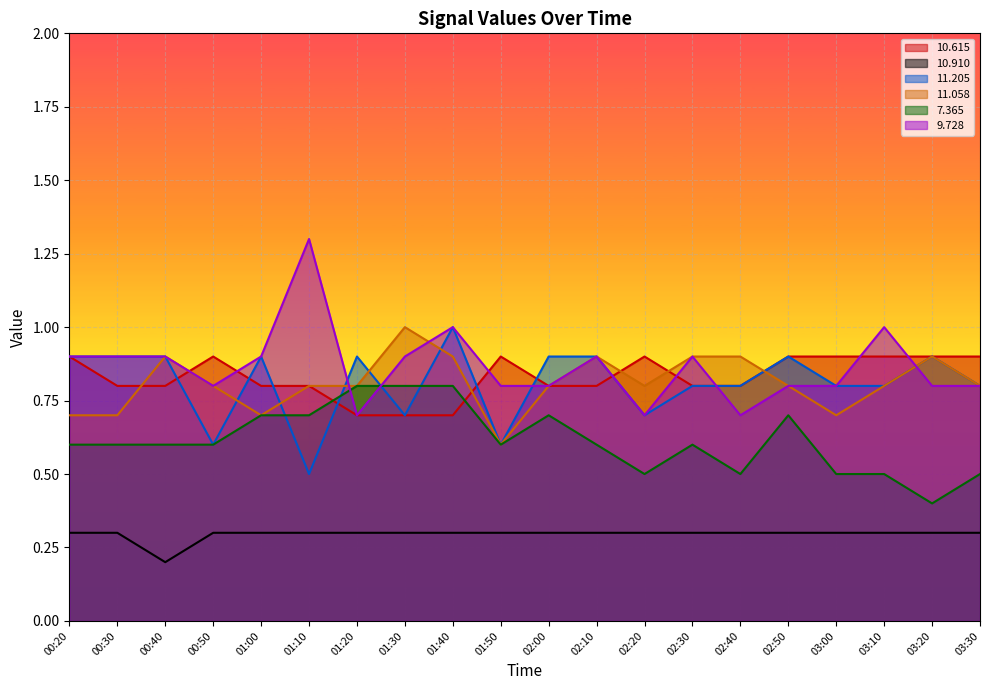

What is the total value across all series at 01:20?

4.2